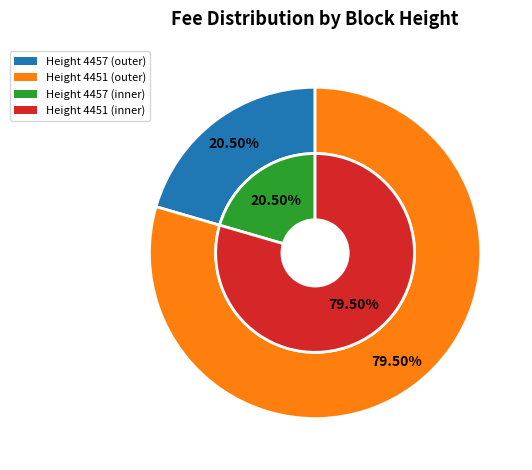

How many segments does this pie chart have?

2